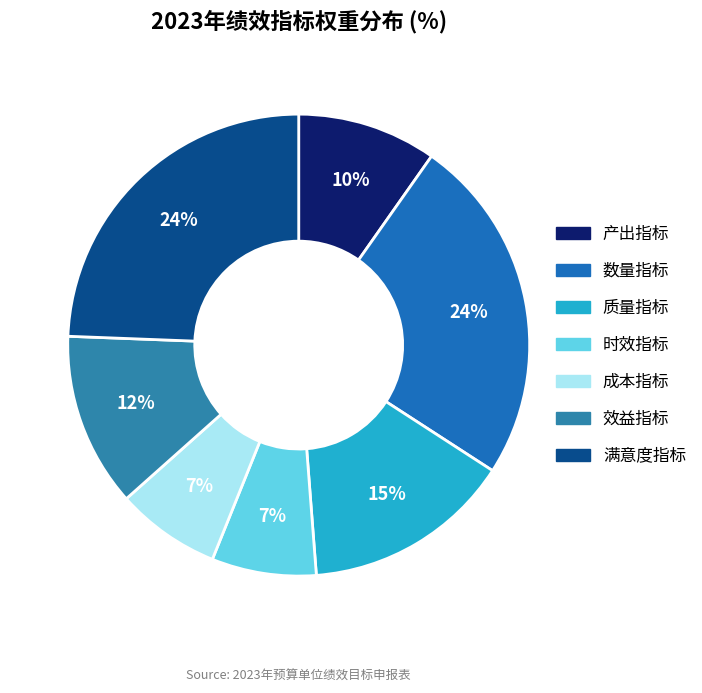

Is 时效指标 the majority of the pie?

No